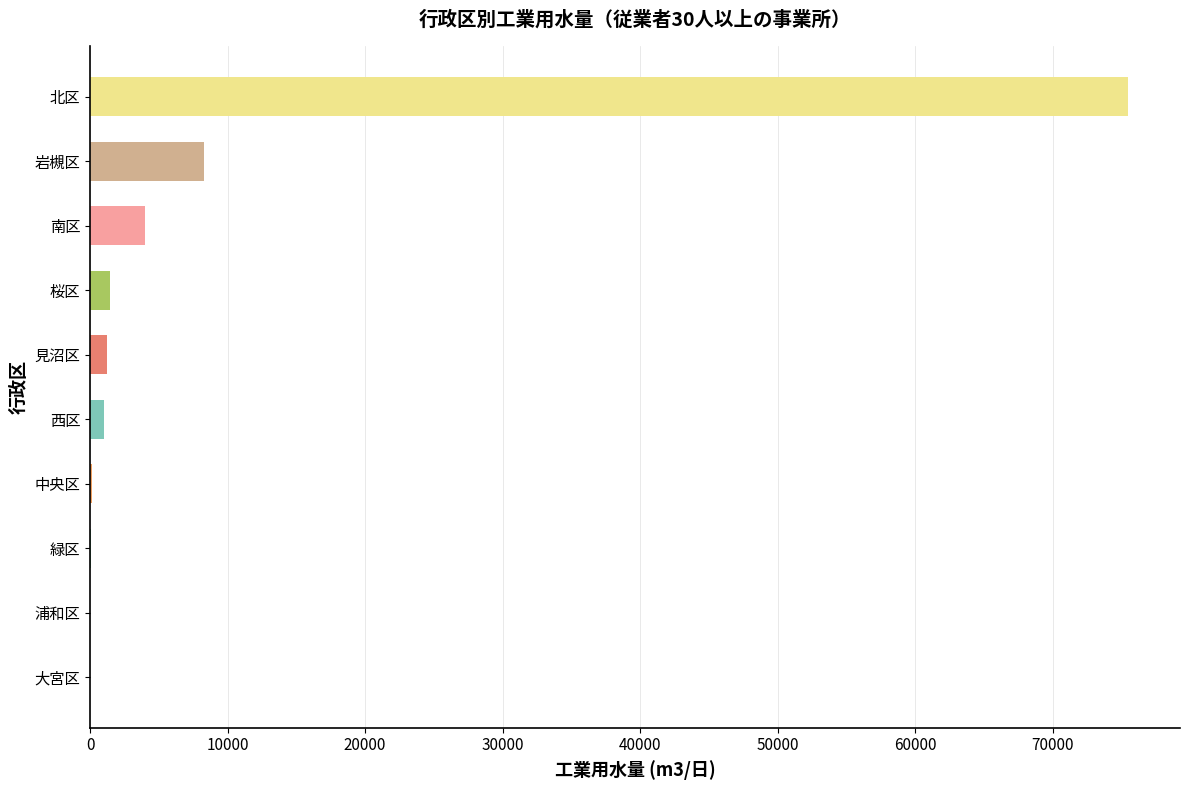

Which has a higher value, 南区 or 見沼区?

南区